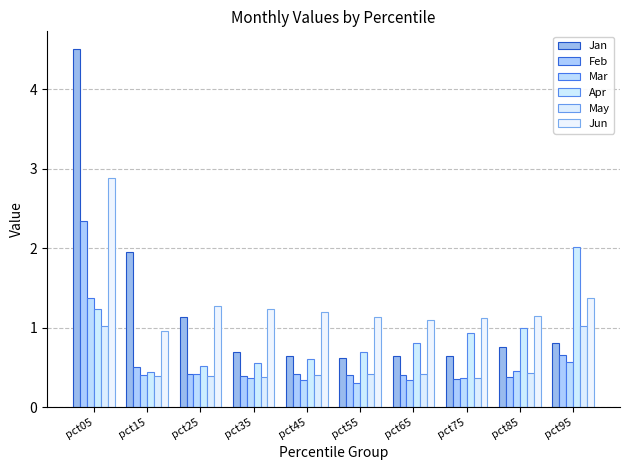

What is the total value across all series at pct85?

4.2